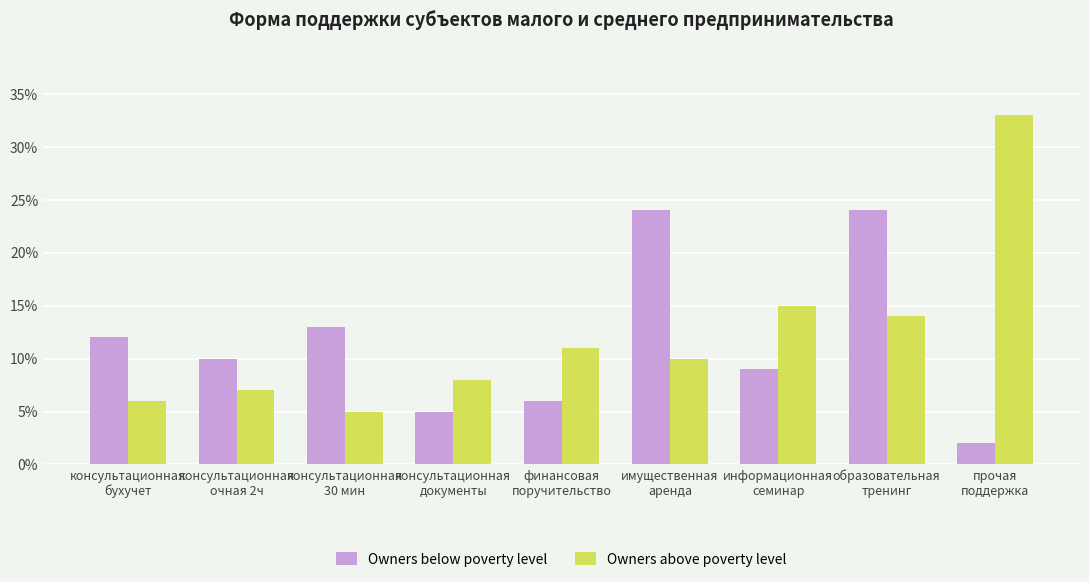

How many values in the Owners below poverty level series are below 10?

4